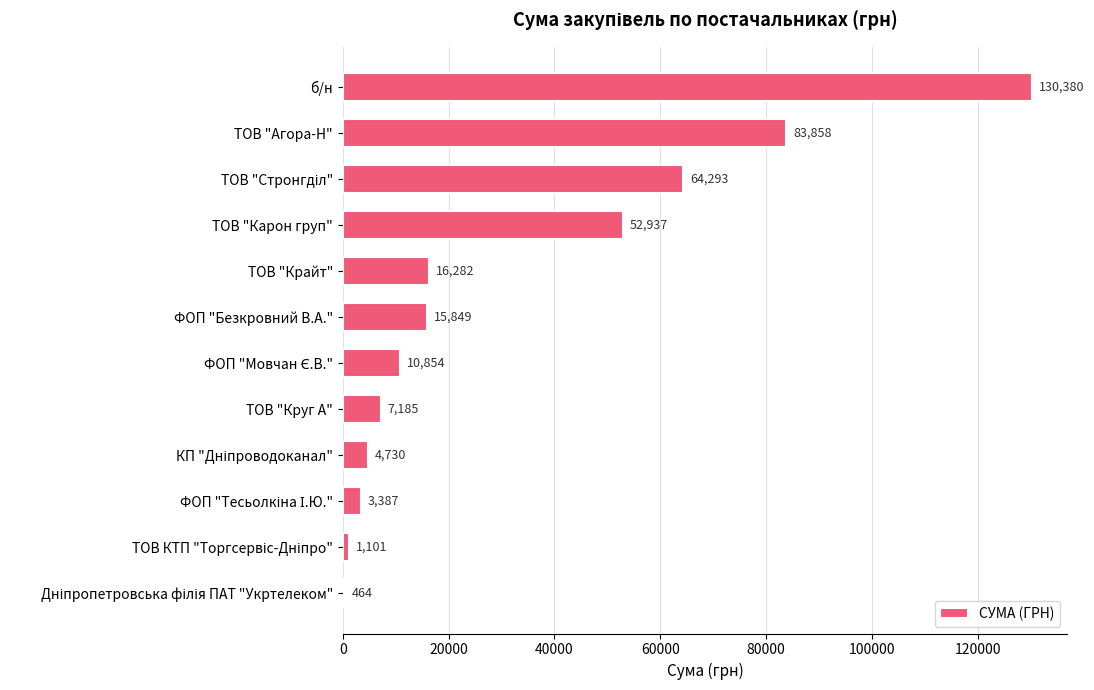

Count the number of data series in this chart.

1